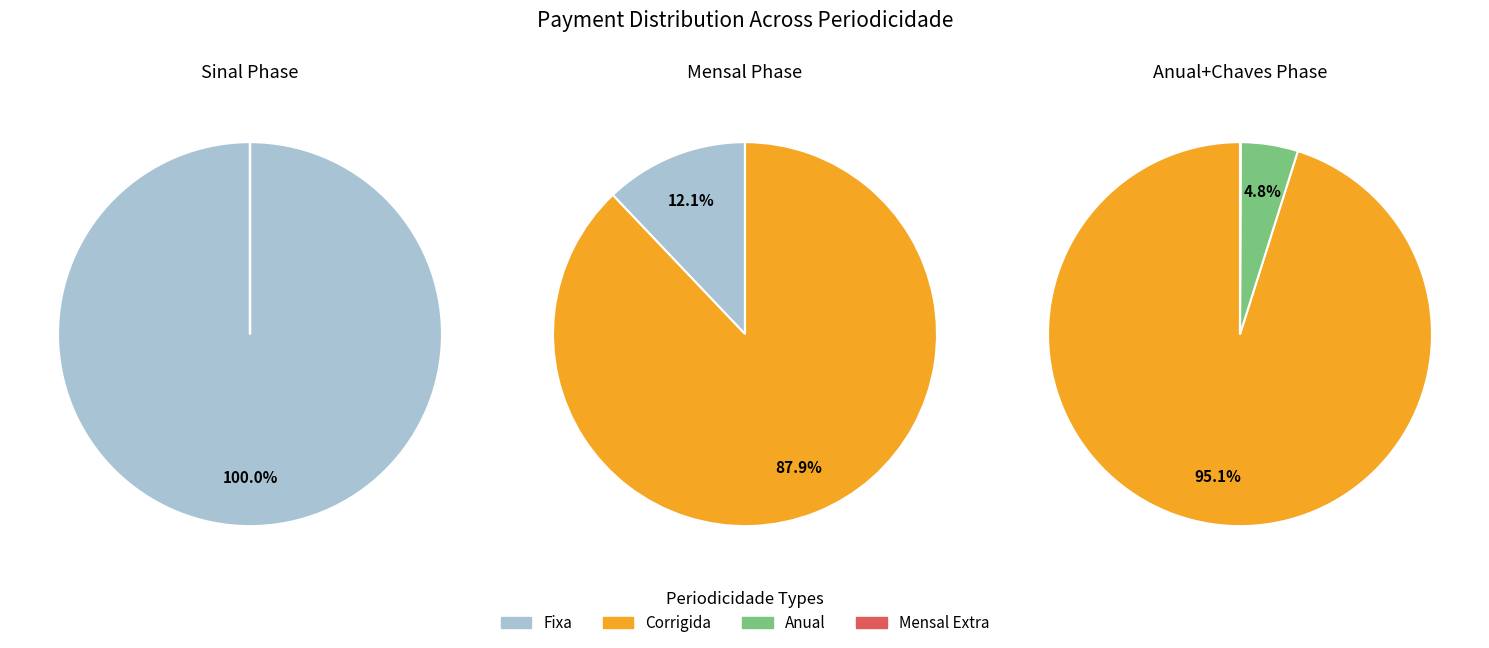

Is it true that Sinal is 10% of the pie?

False